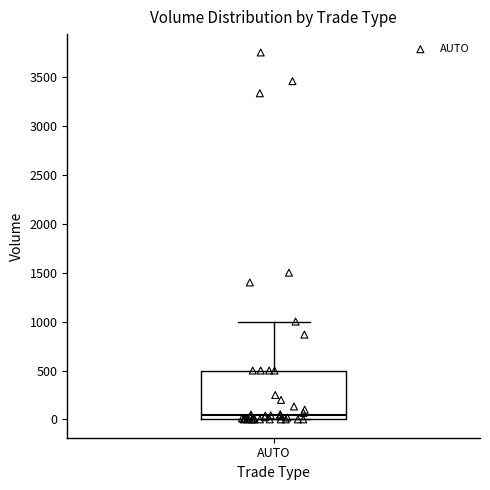

Transcribe this box plot: give where the median line is, the range the box spans, and where the two whiskers end, as read against the y-axis. The values are not printed on the chart, so give them approximately, as read against the axis.

median 50, box 0 to 500, whiskers 0 to 1000